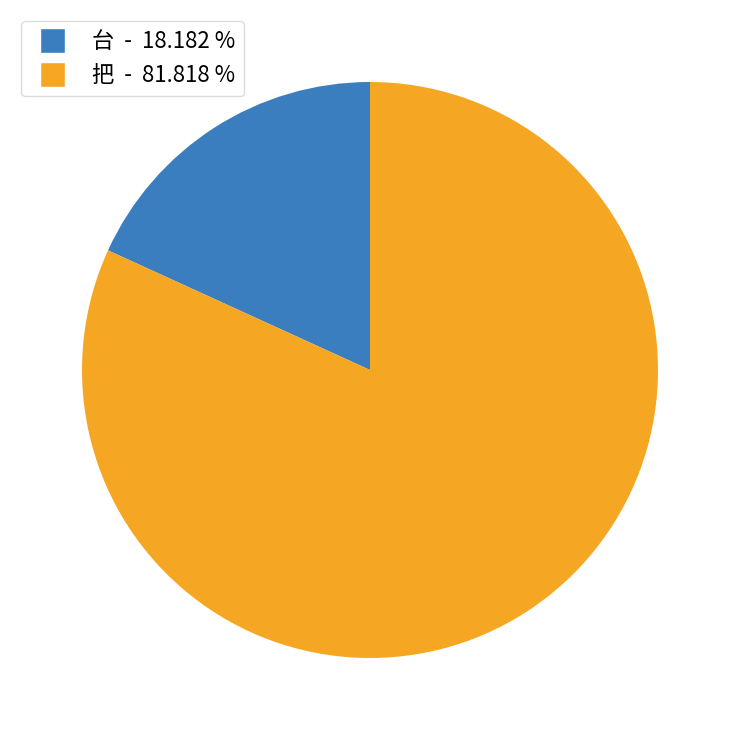

Between 把 - 81.818 % and 台 - 18.182 %, which is larger?

把 - 81.818 %